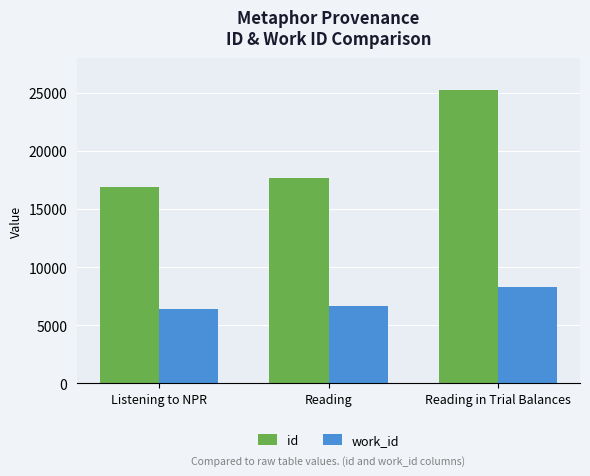

How many data points in work_id are less than 6655?

1